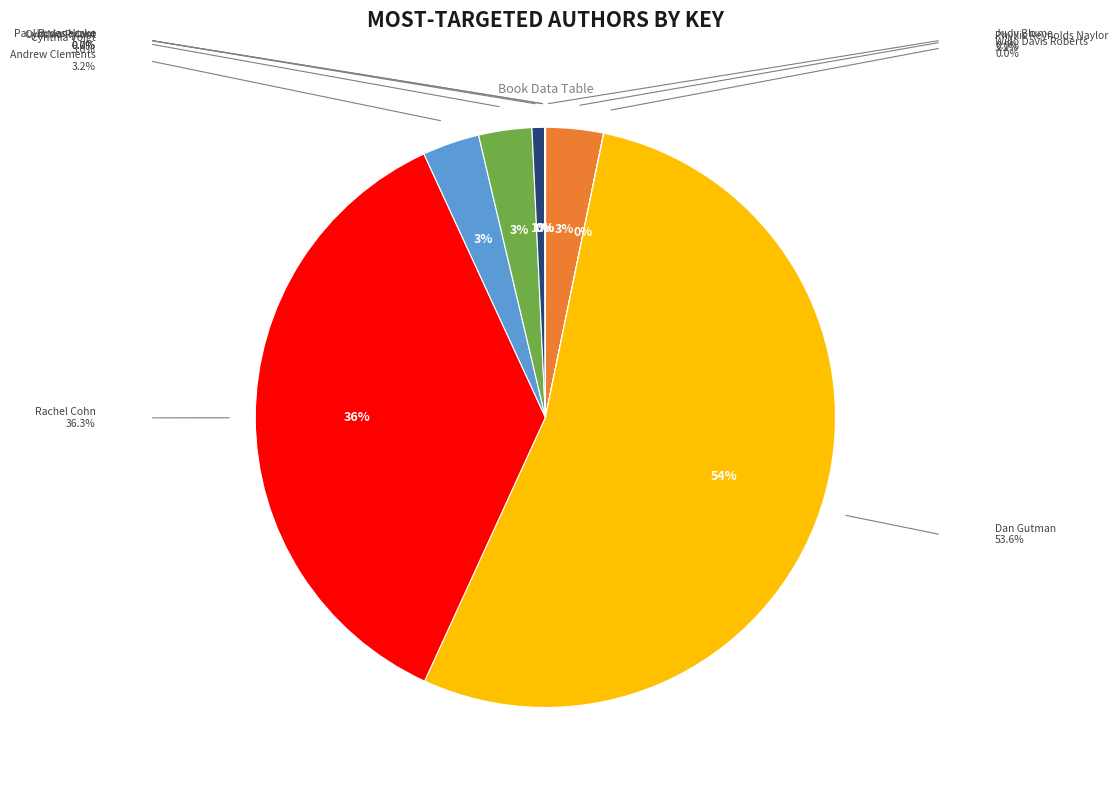

The Phyllis Reynolds Naylor slice represents 16% of the pie. True or false?

False